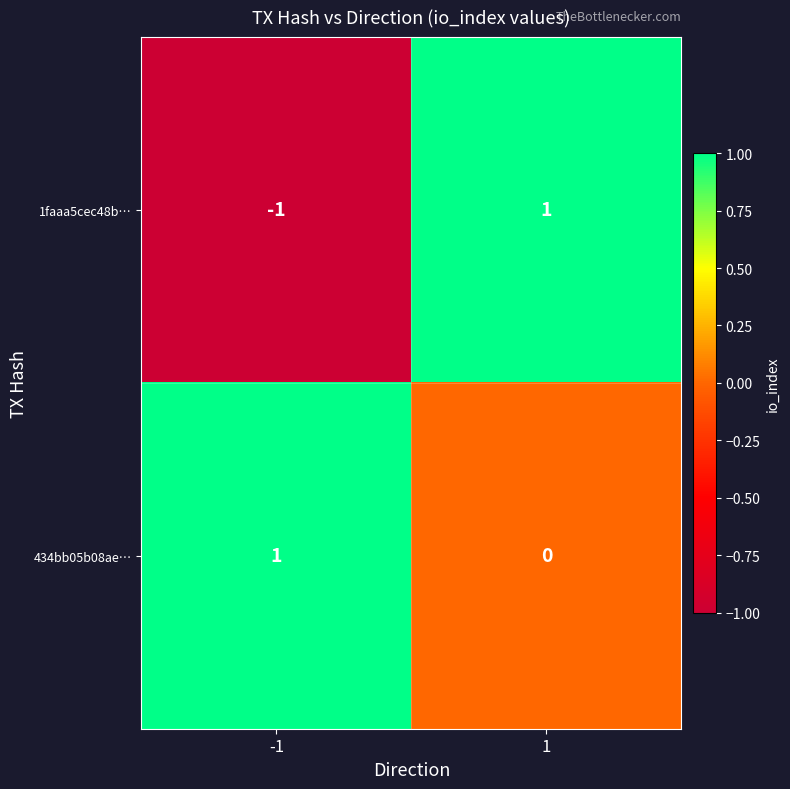

At which category is the sum across all series the highest?

1